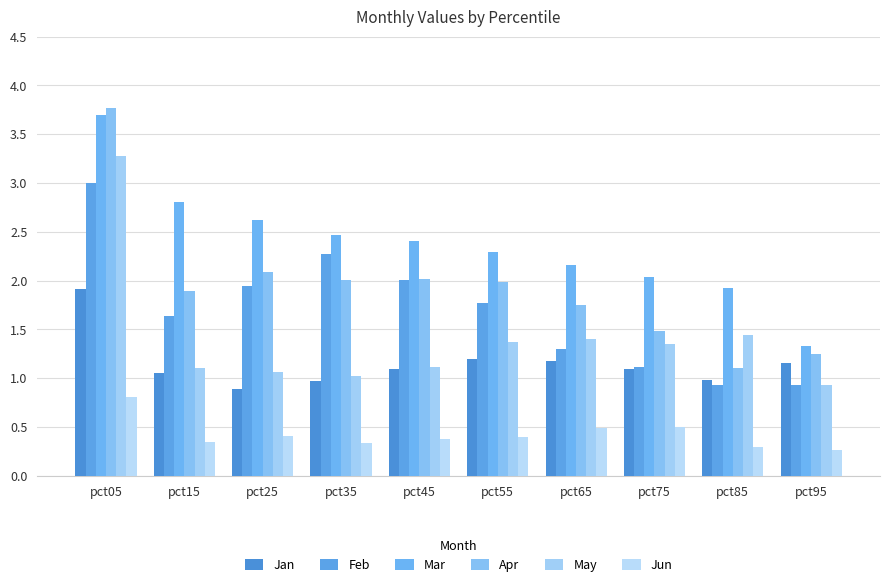

What is the total value across all series at pct45?

9.0